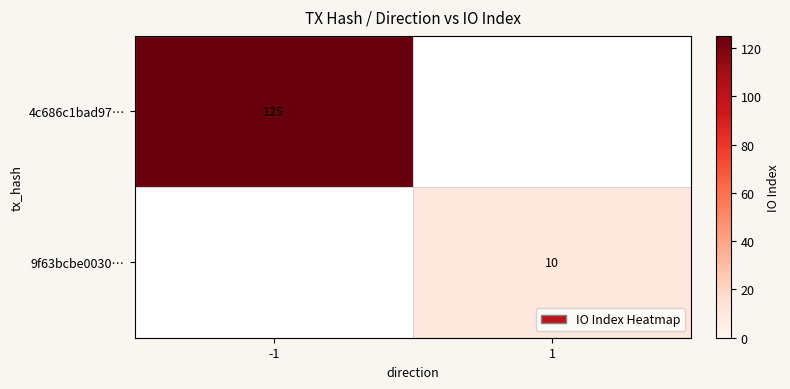

The 9f63bcbe0030… series shows 16 at 1. True or false?

False